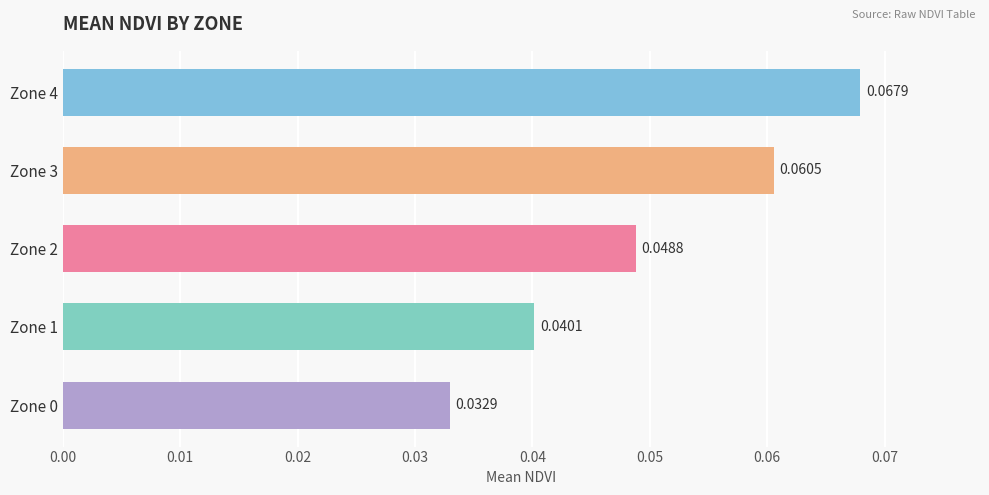

Which category has the highest value across all series?

Zone 4